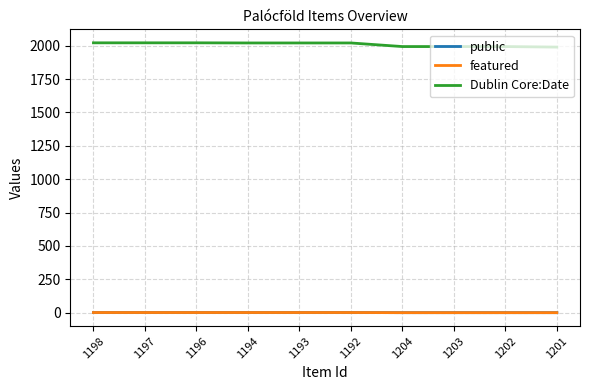

Does the chart display data point markers on the line(s)?

No